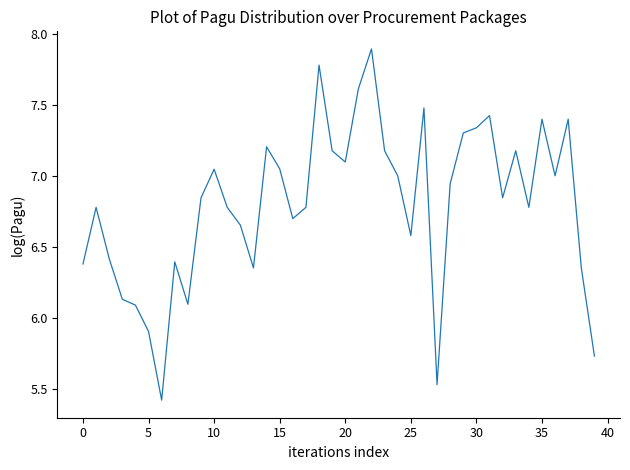

What is the difference between the maximum and minimum values?

2.5